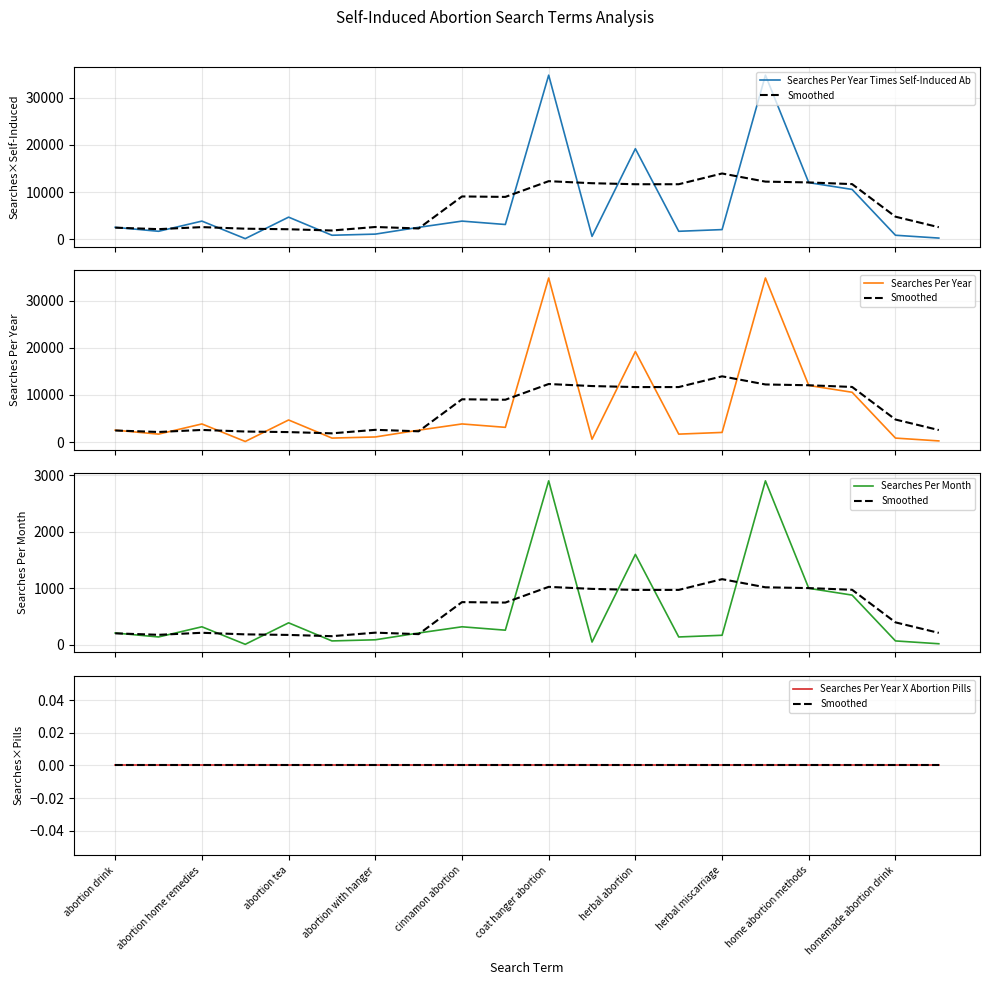

Is the value of Searches Per Month at abortion home remedies greater than the value of Searches Per Year Times Self-Induced Ab at abortion drink?

No